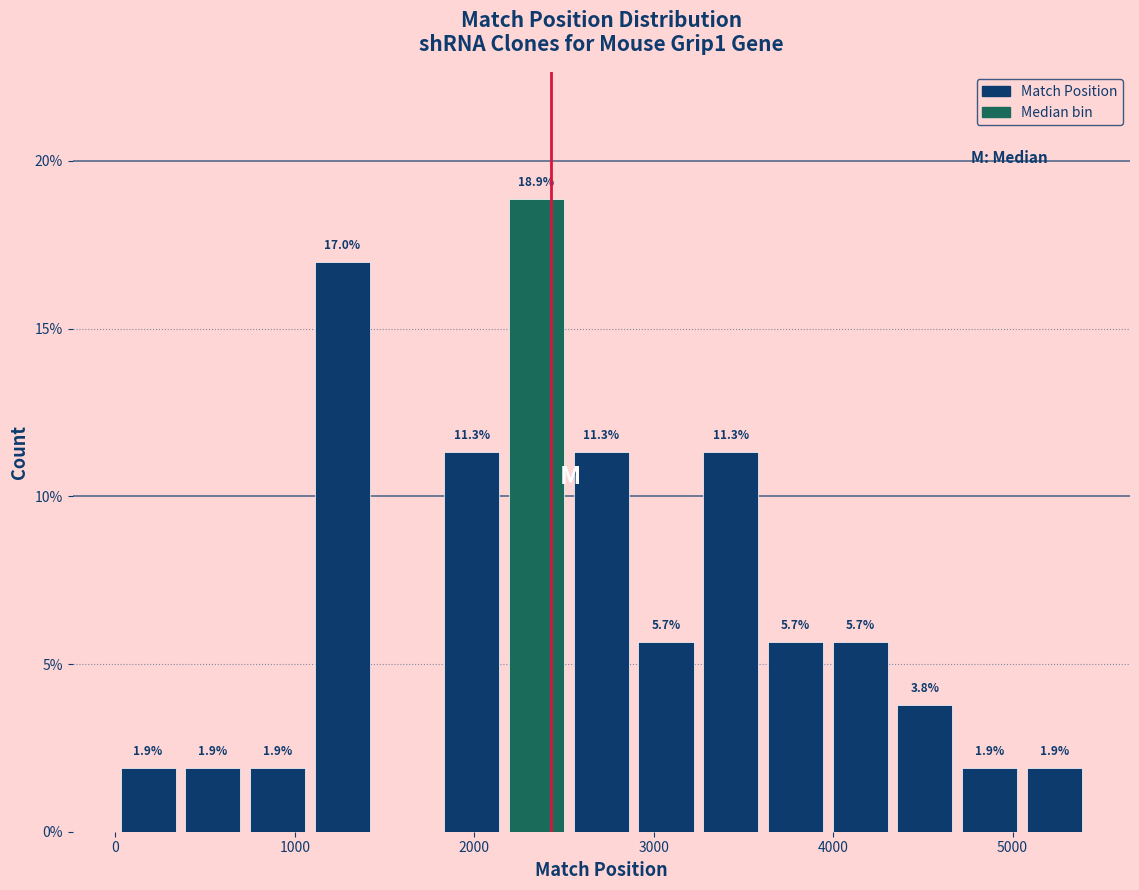

Around what value on the x-axis is the tallest bar? Give the approximate position of its centre, as read against the axis.

2300